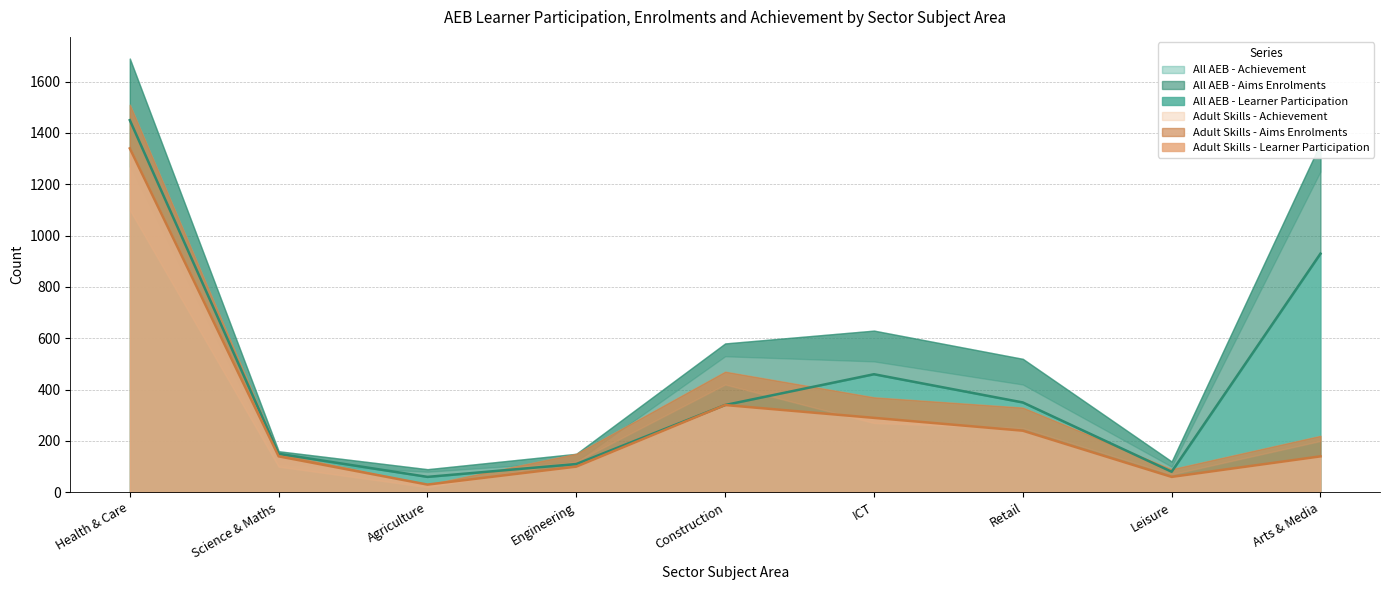

Read the Adult Skills - Achievement value at Construction, Planning and the Built Environment, to the nearest 10.

420